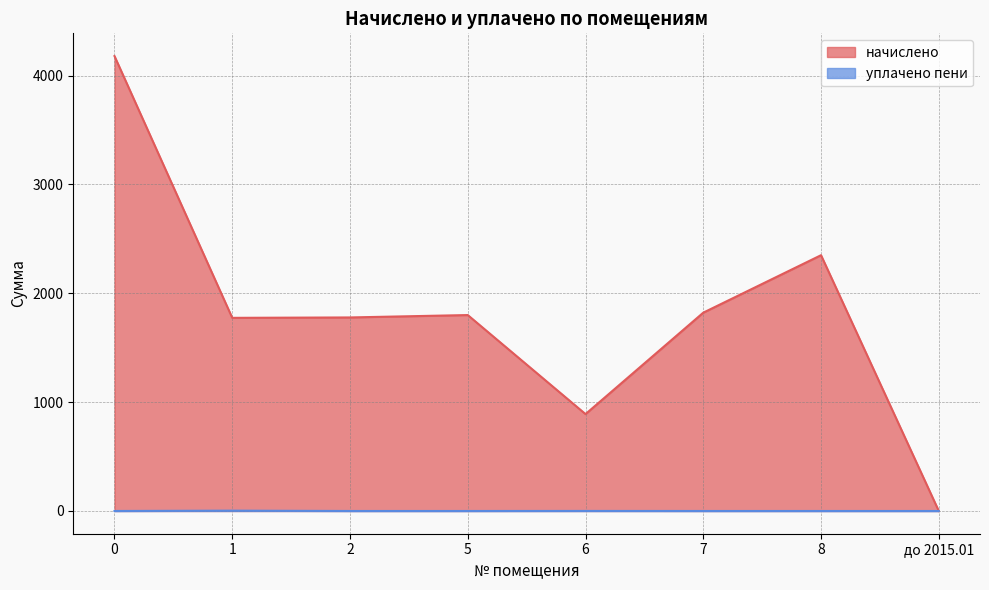

At which category does начислено reach its first local valley?

1